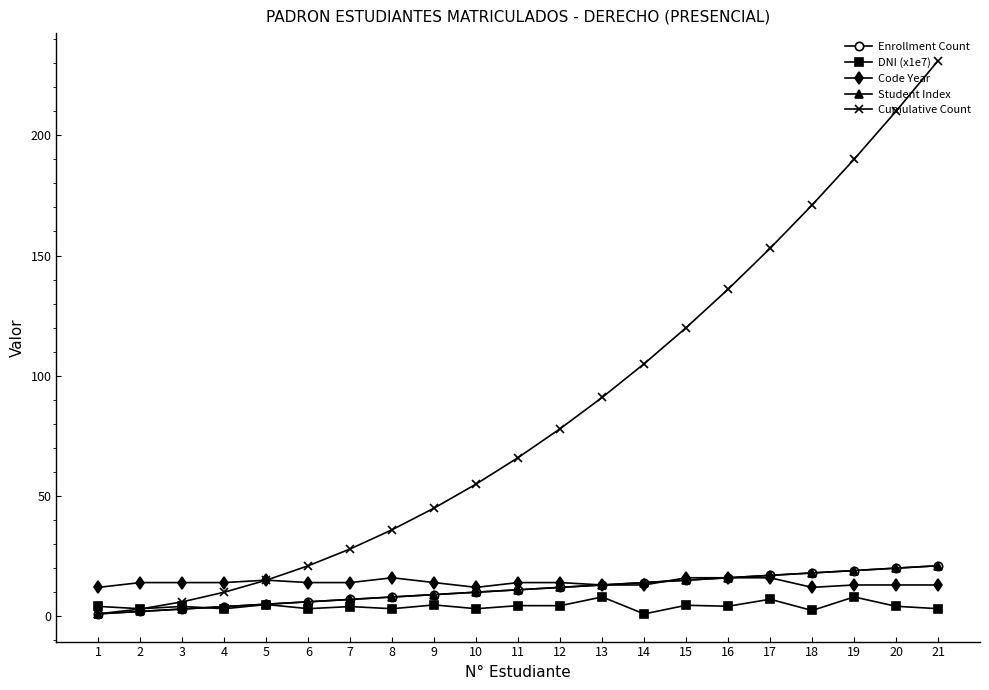

What is the value of the DNI (x1e7) point at the 13th from the left?

8.0